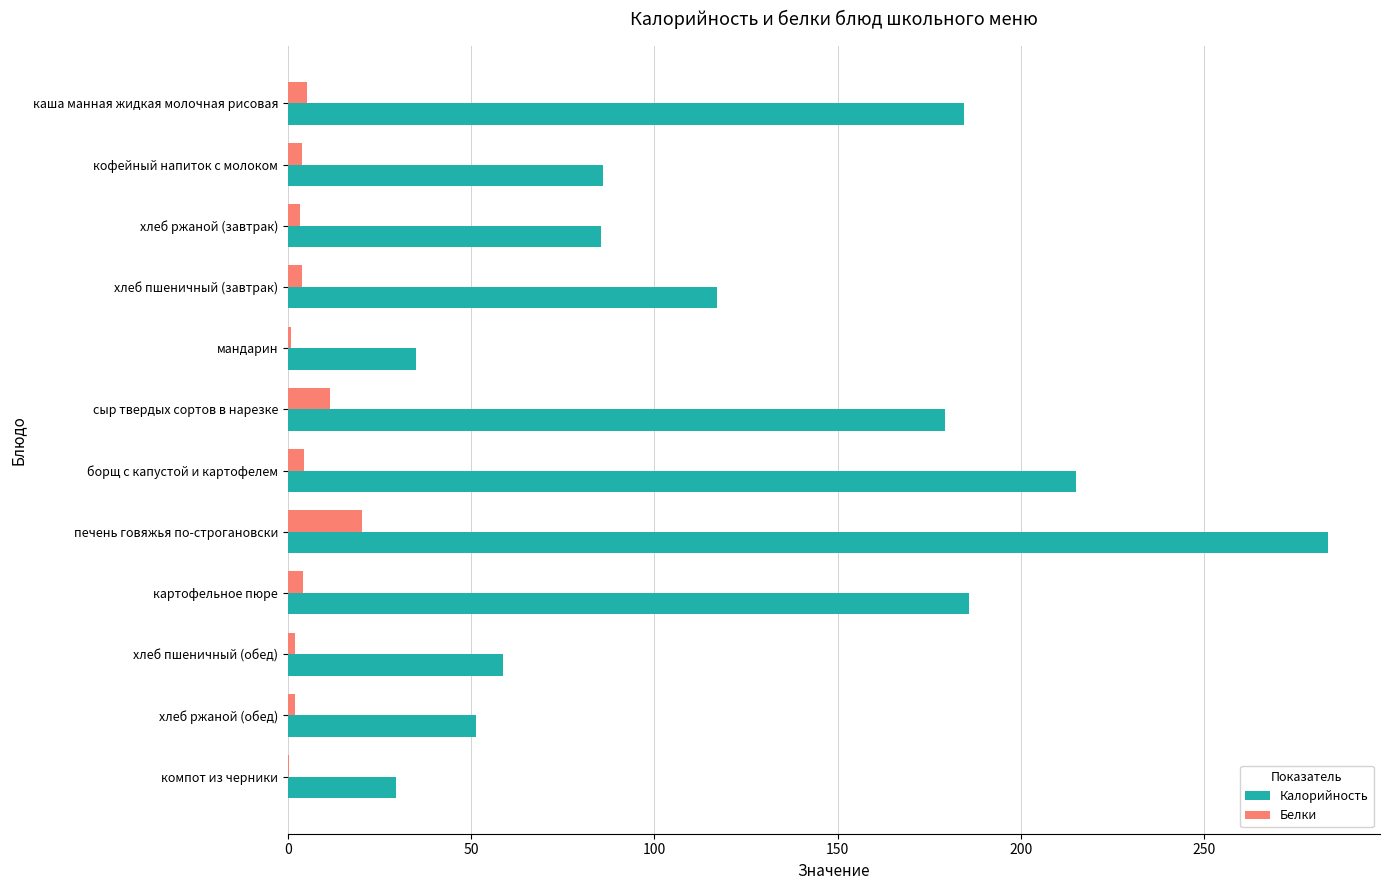

What are all the series names shown in the legend?

Калорийность, Белки